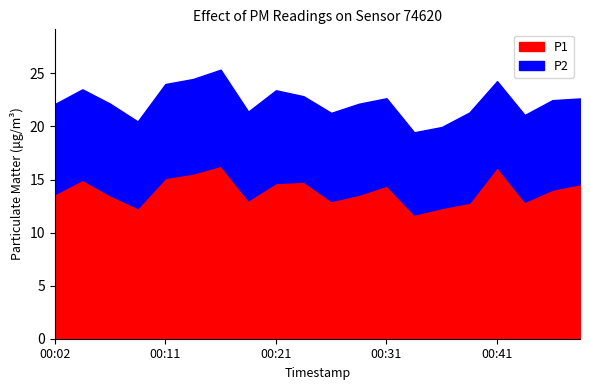

At how many categories does at least one series exceed 10?

20